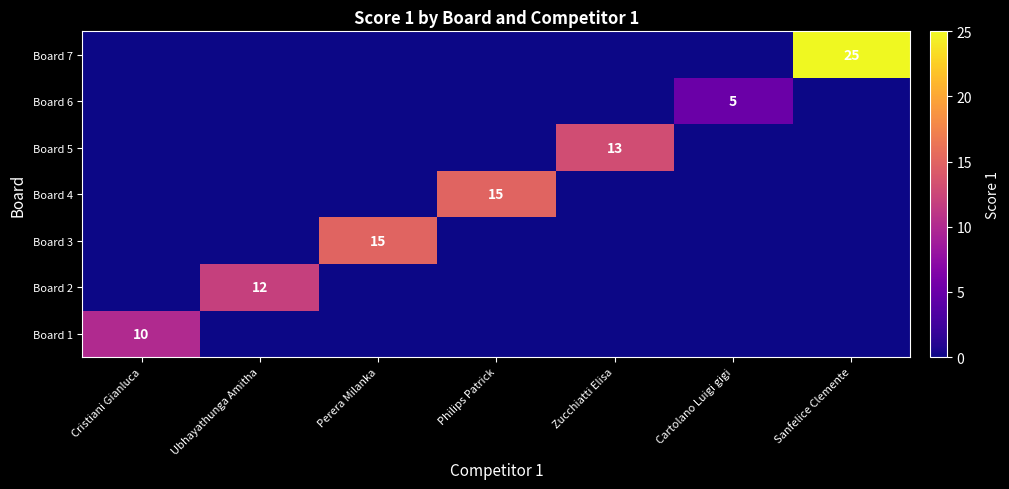

At which category is the sum across all series the highest?

Sanfelice Clemente